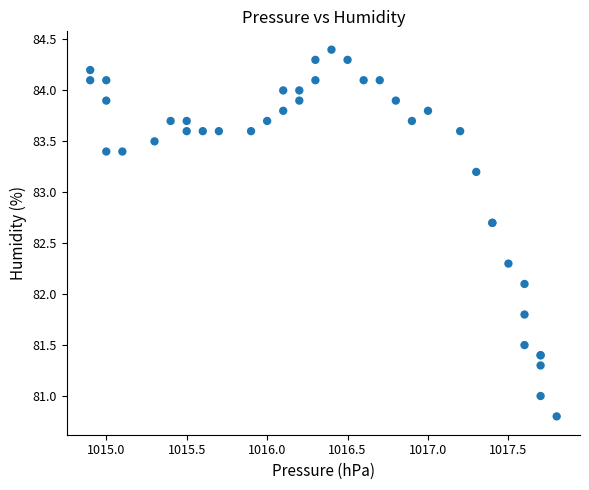

What Y value in the scatter plot is closest to 82?

82.1